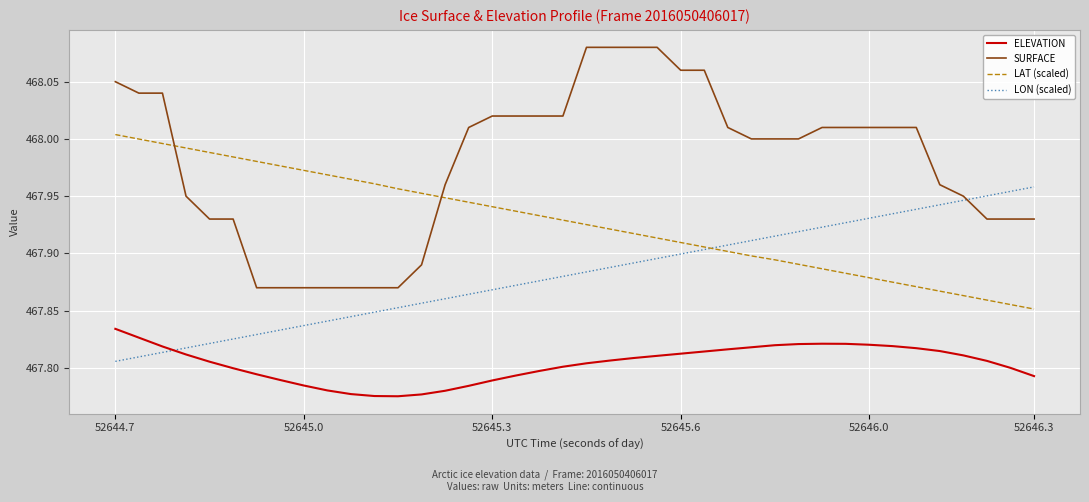

True or false: ELEVATION and LAT (scaled) intersect in this chart.

False